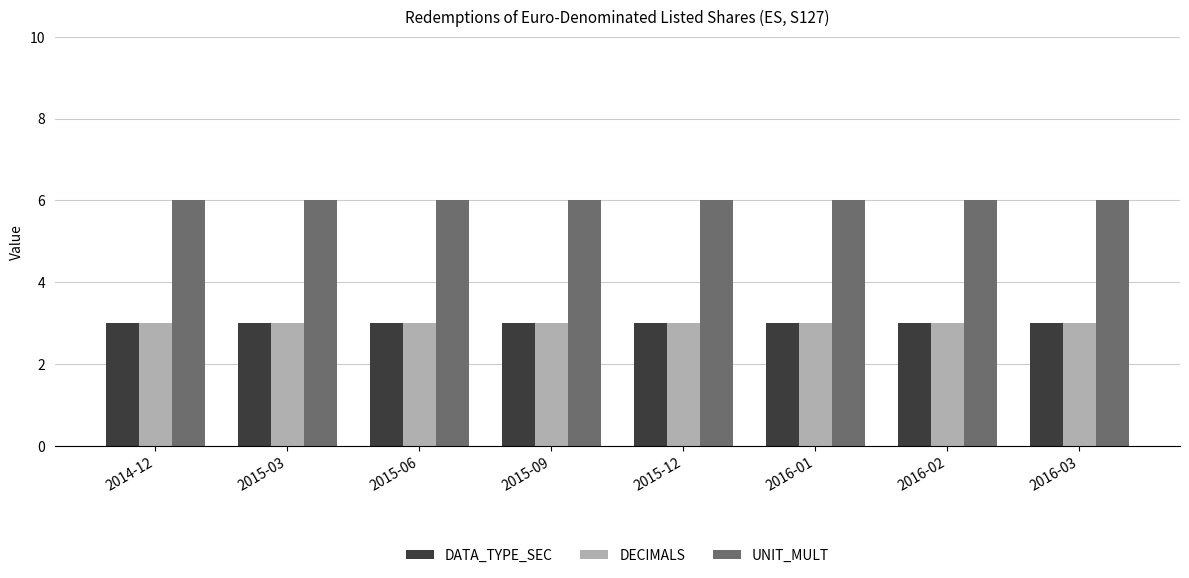

What is the difference between the highest and lowest values at 2015-12?

3